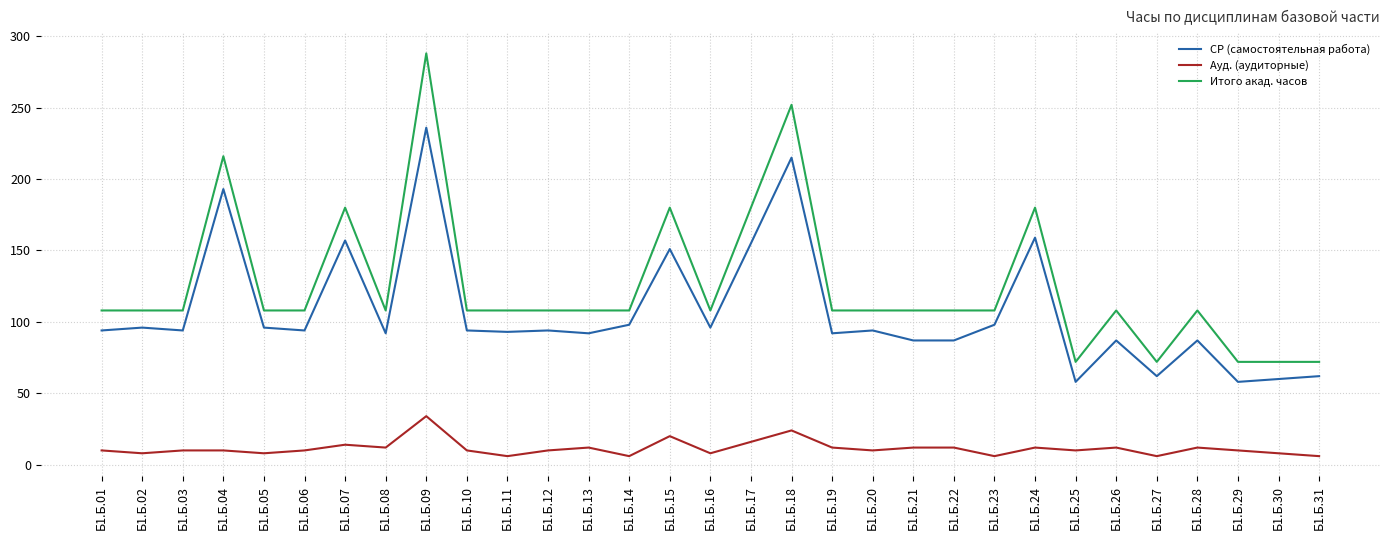

Which series has the largest total across all categories?

Итого акад. часов